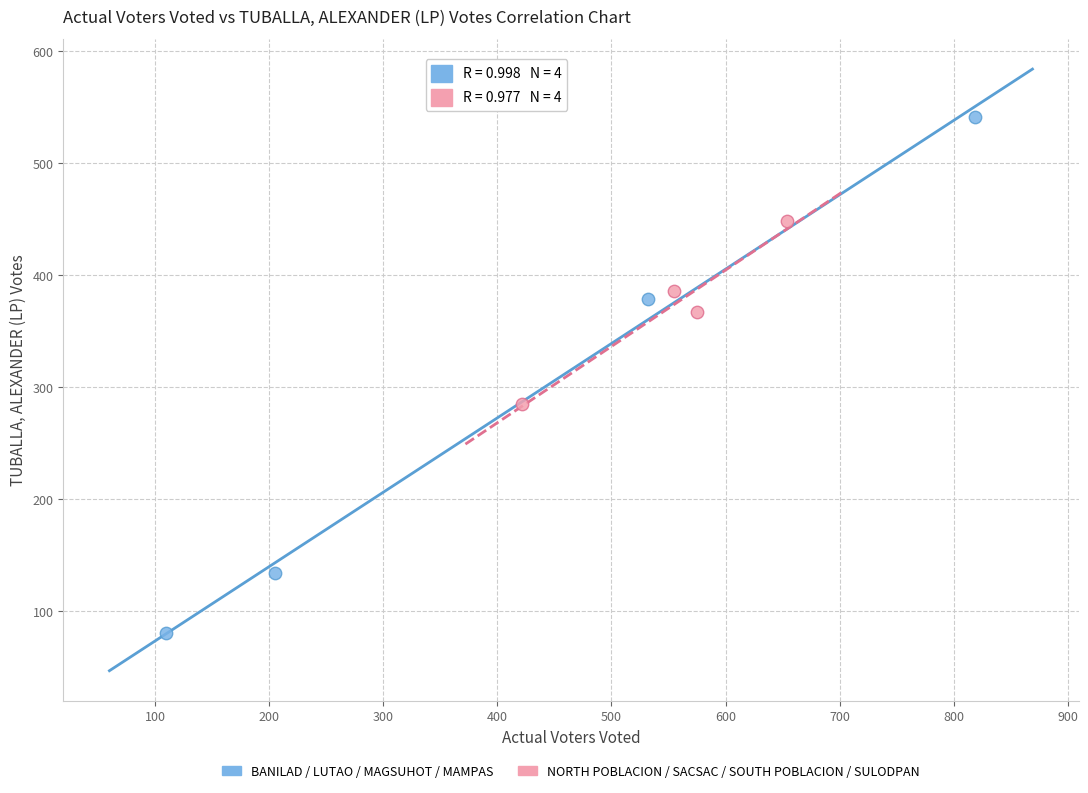

Which series reaches the maximum Y coordinate?

BANILAD / LUTAO / MAGSUHOT / MAMPAS